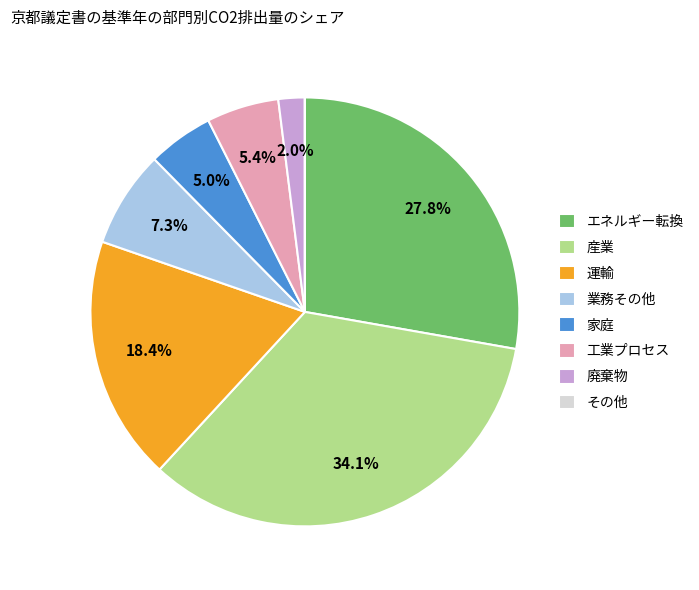

Which category has the biggest portion of the pie?

産業